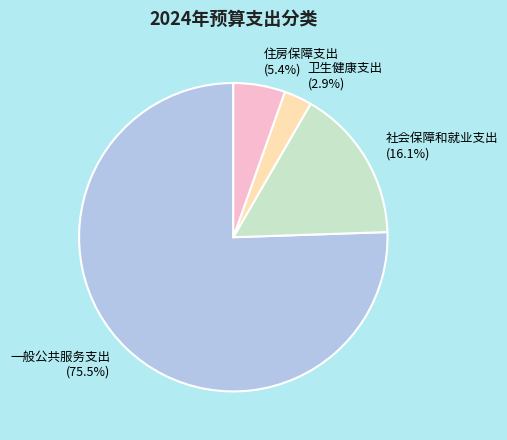

Between 住房保障支出 and 卫生健康支出, which is larger?

住房保障支出